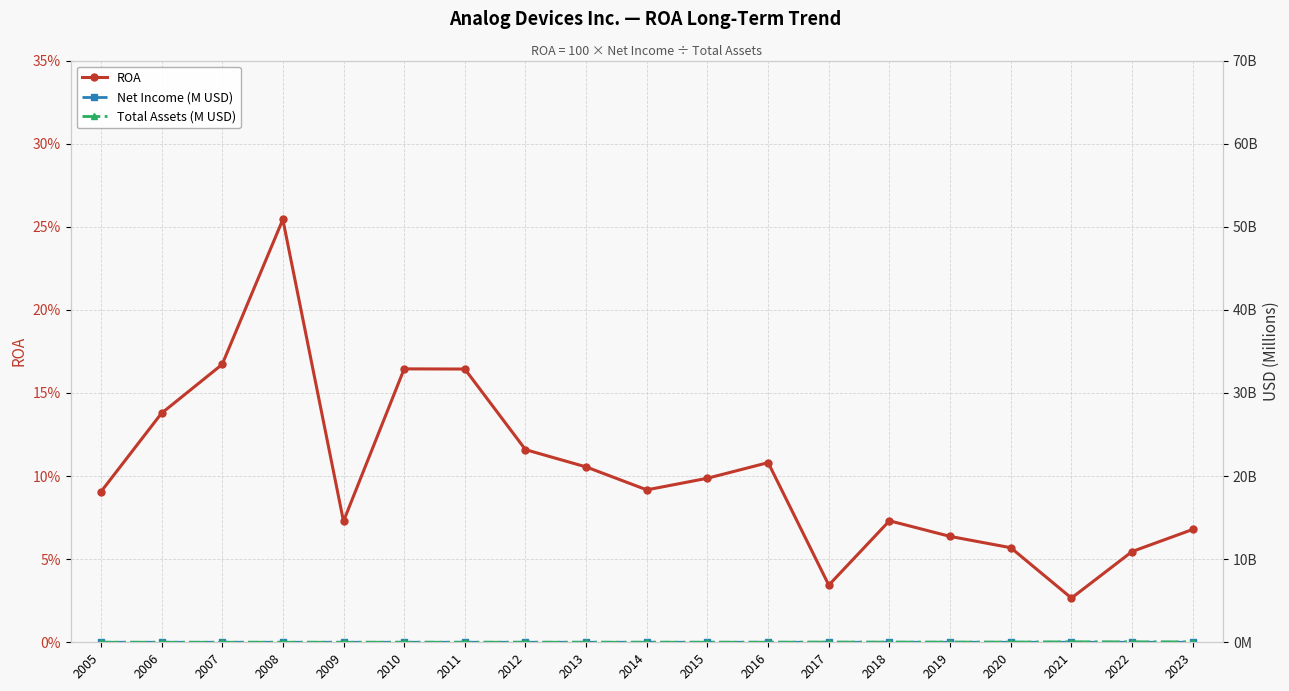

Count the number of categories in the chart.

19